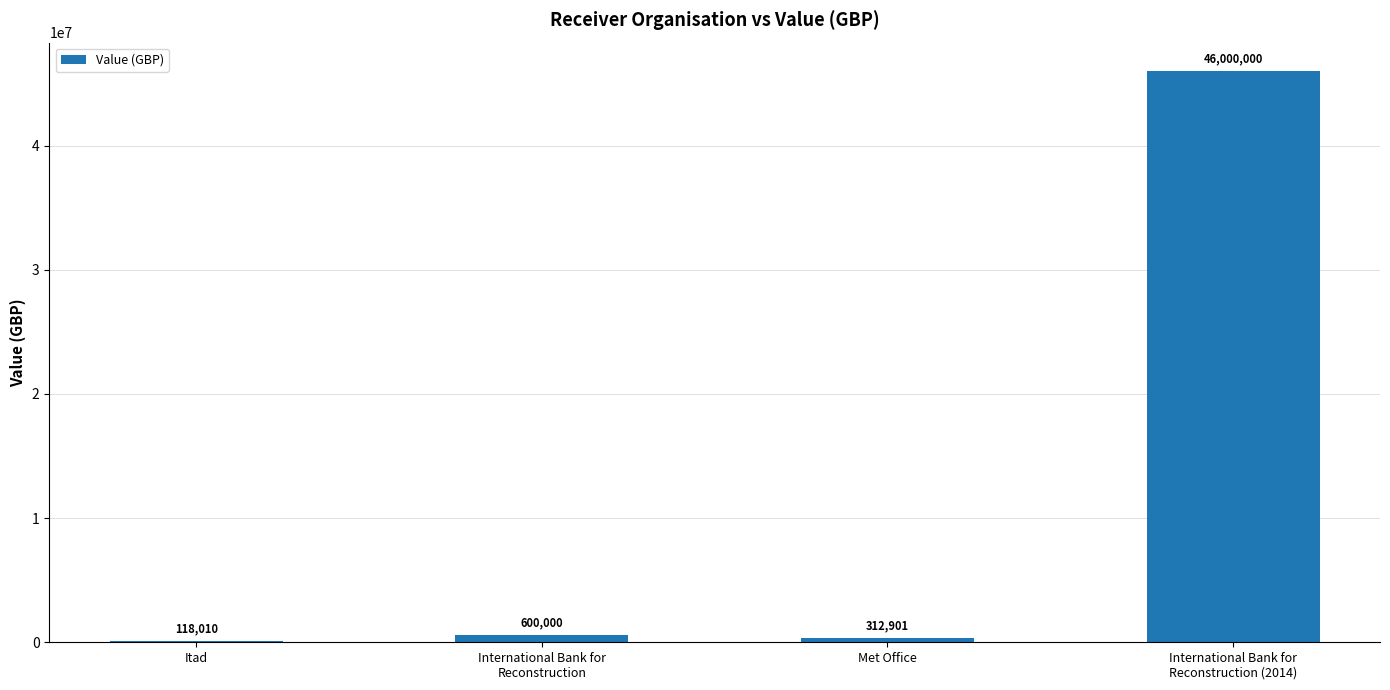

Approximately how many times larger is the value at International Bank for
Reconstruction compared to Itad?

5.1